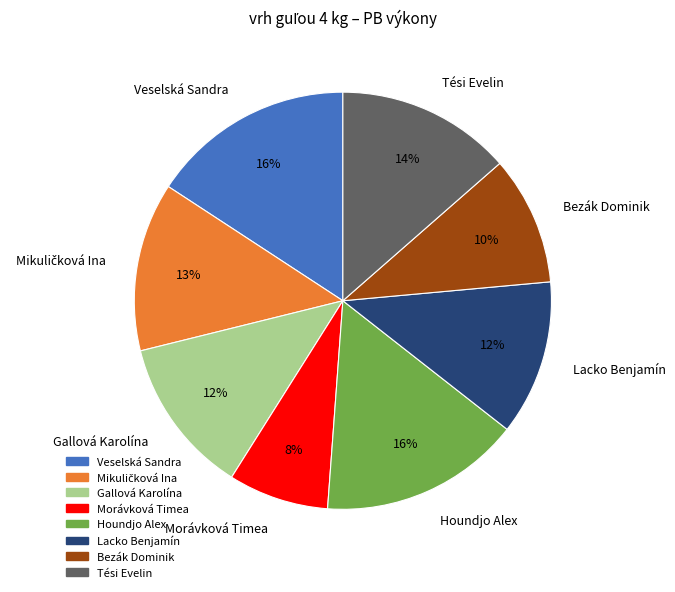

Combined, do Lacko Benjamín and Veselská Sandra account for over 50%?

No